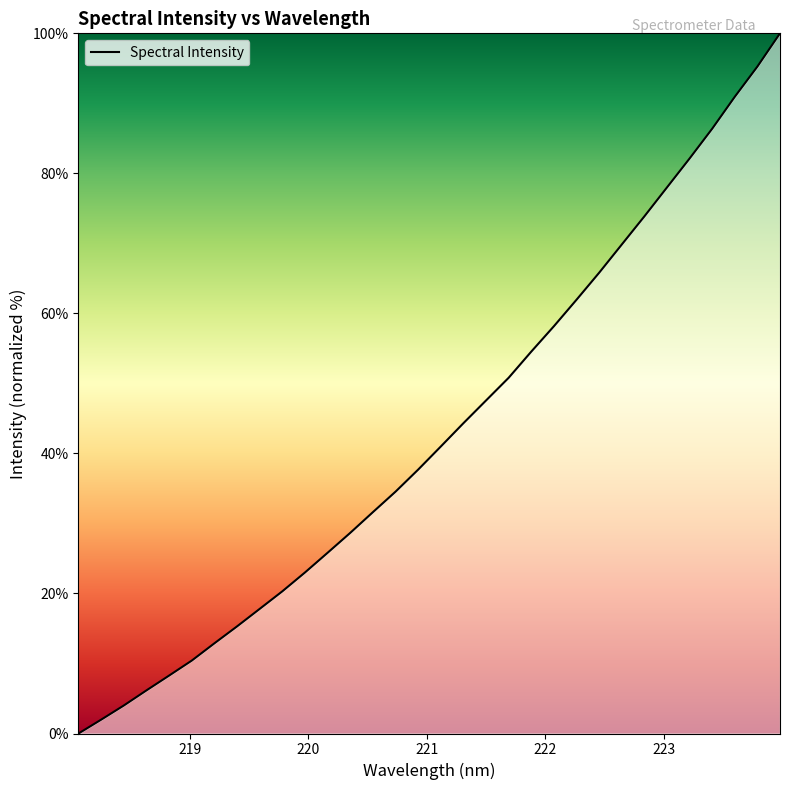

What is the difference between the maximum and minimum values?

100.0